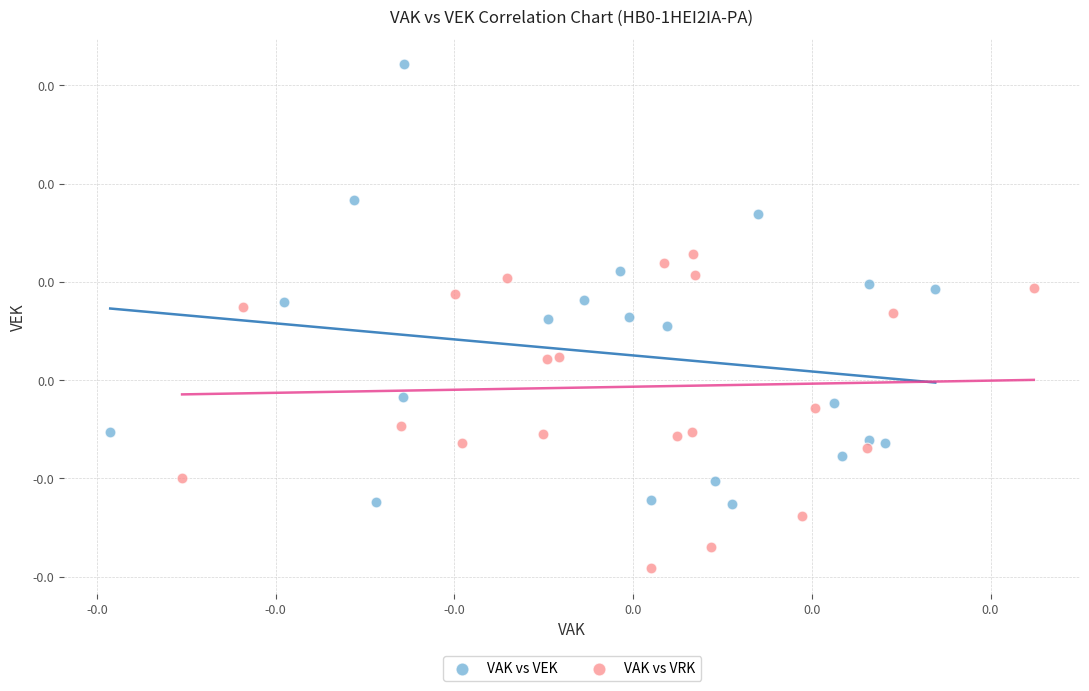

Which series contains the highest Y value?

VAK vs VEK